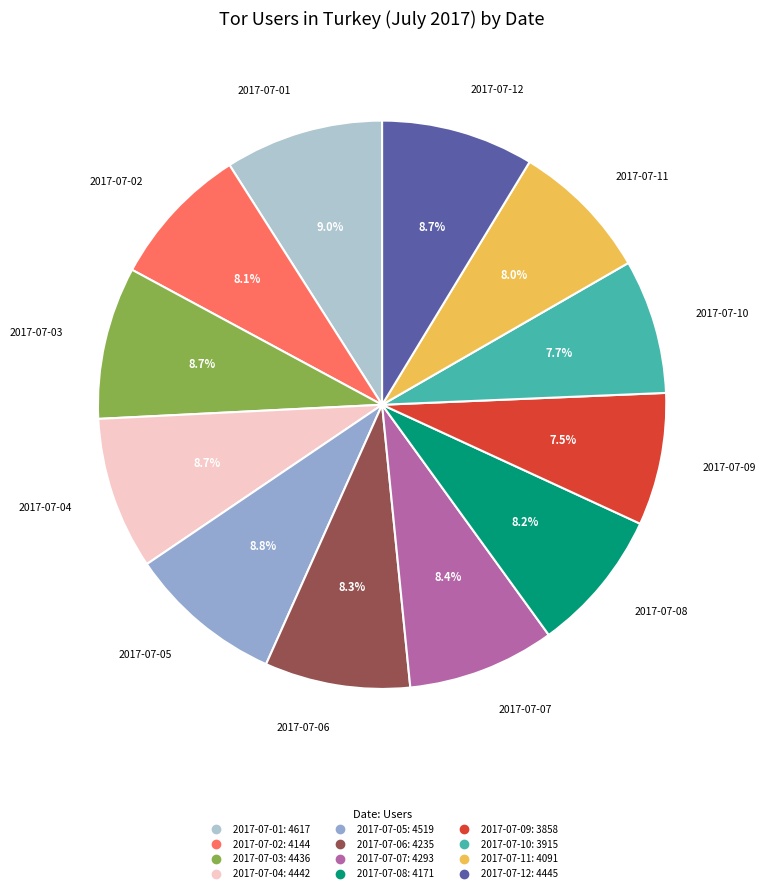

Approximately how many times larger is the value at 2017-07-04 compared to 2017-07-05?

1.0